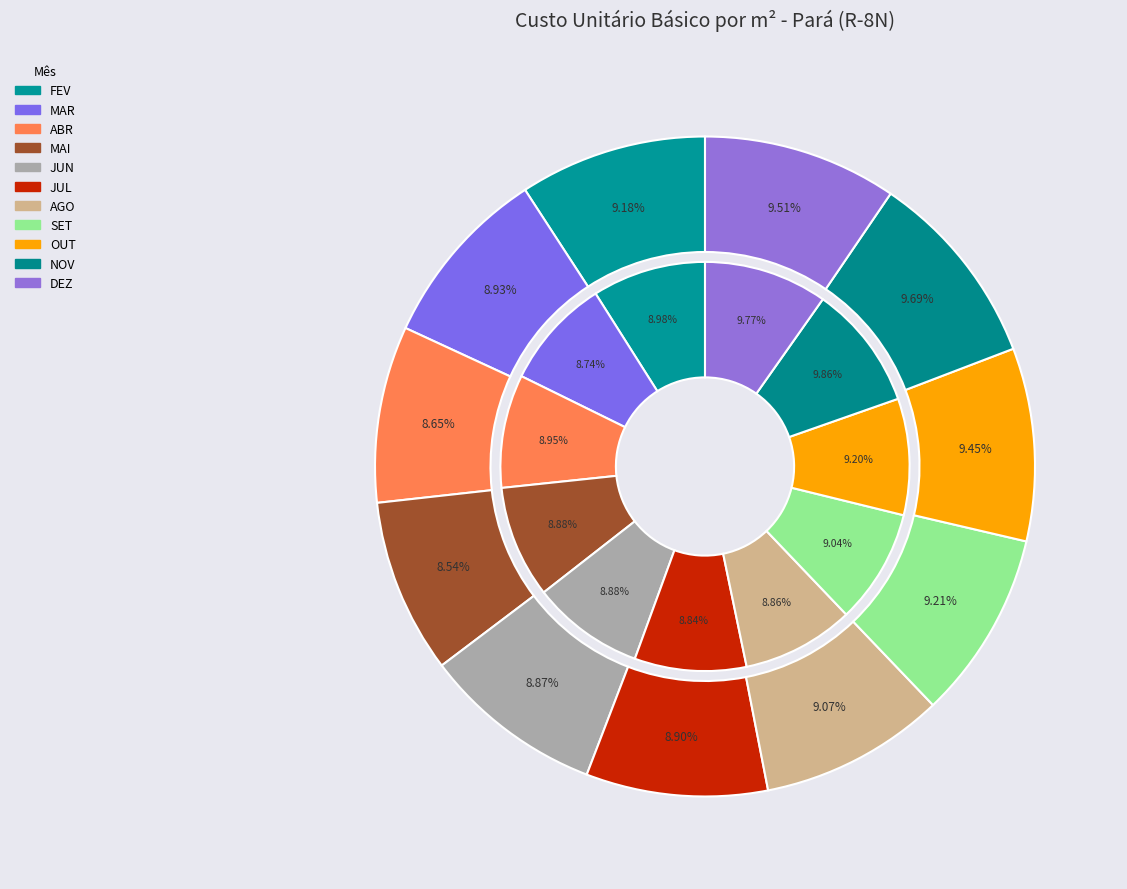

Is it true that SET is 1% of the pie?

False